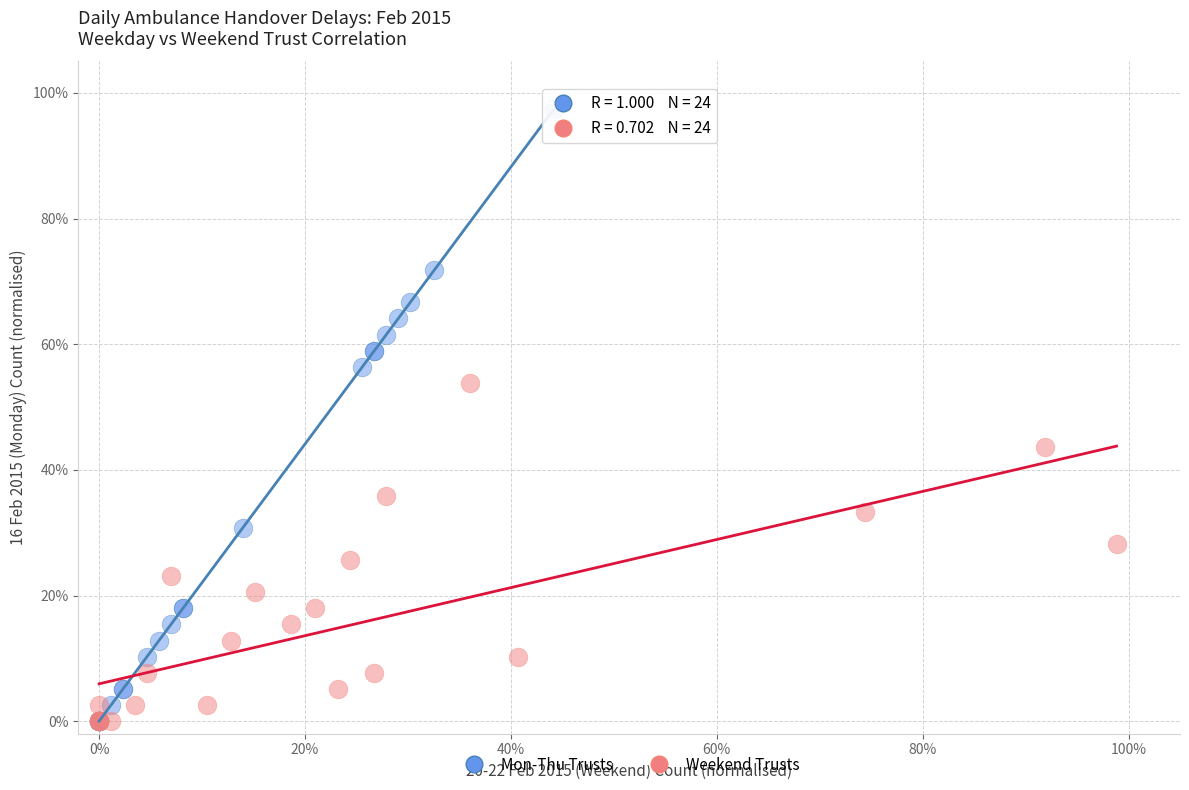

Which series has the widest spread of Y values?

Mon-Thu Trusts